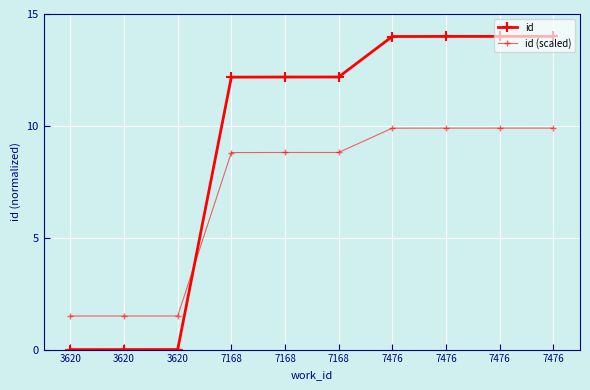

At which label does id (scaled) first exceed 8?

7168